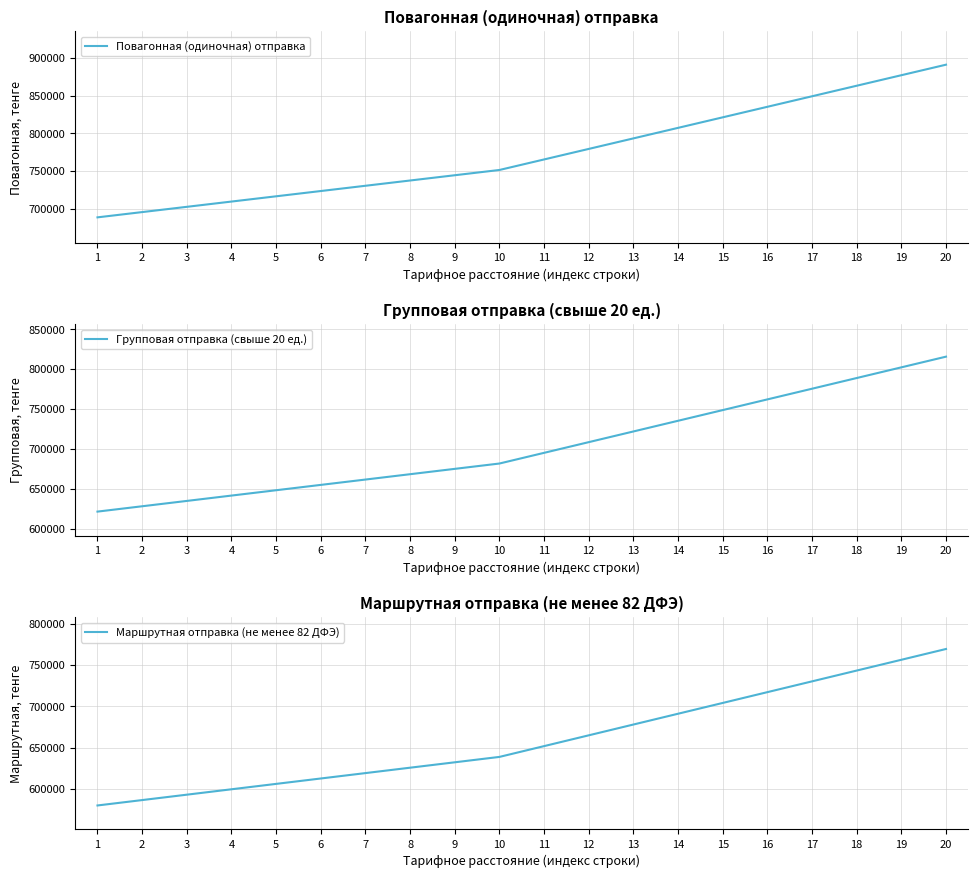

Reading left to right, transcribe all the data shown in this chart.

Повагонная (одиночная) отправка: 1=688637	2=695609	3=702581	4=709563	5=716534	6=723511	7=730482	8=737465	9=744435	10=751407	11=765356	12=779309	13=793256	14=807210	15=821154	16=835112	17=849056	18=863015	19=876956	20=890910
Групповая отправка (свыше 20 ед.): 1=621439	2=628132	3=634824	4=641527	5=648221	6=654918	7=661610	8=668314	9=675007	10=681699	11=695089	12=708486	13=721876	14=735272	15=748657	16=762059	17=775444	18=788846	19=802229	20=815627
Маршрутная отправка (не менее 82 ДФЭ): 1=580086	2=586607	3=593128	4=599660	5=606181	6=612707	7=619228	8=625760	9=632281	10=638801	11=651849	12=664901	13=677949	14=691002	15=704044	16=717102	17=730144	18=743203	19=756244	20=769297